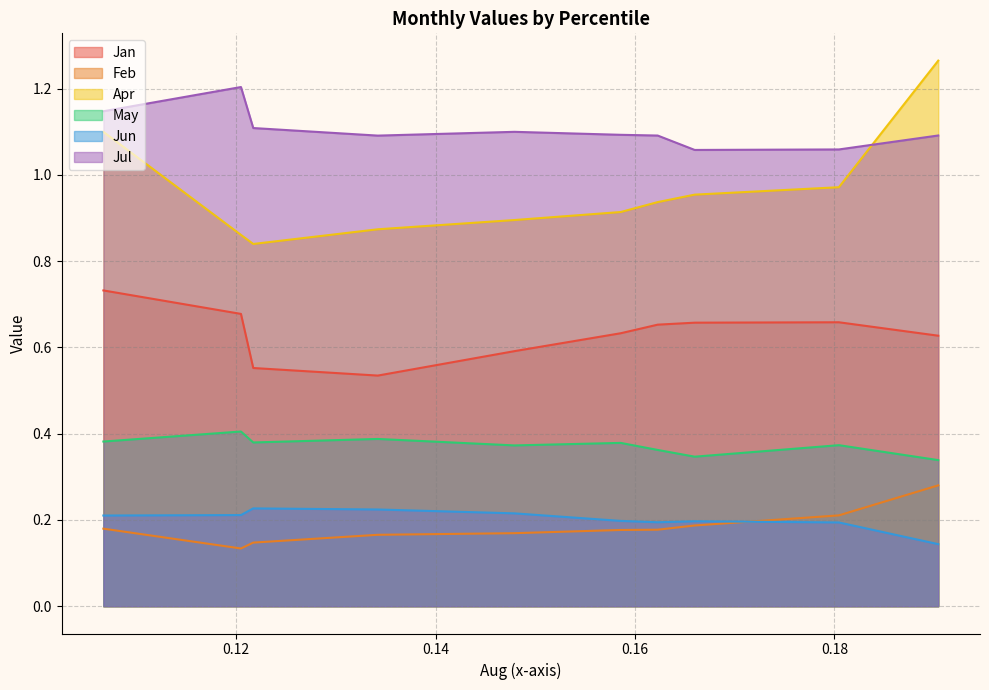

At which category is the sum across all series the highest?

pct05